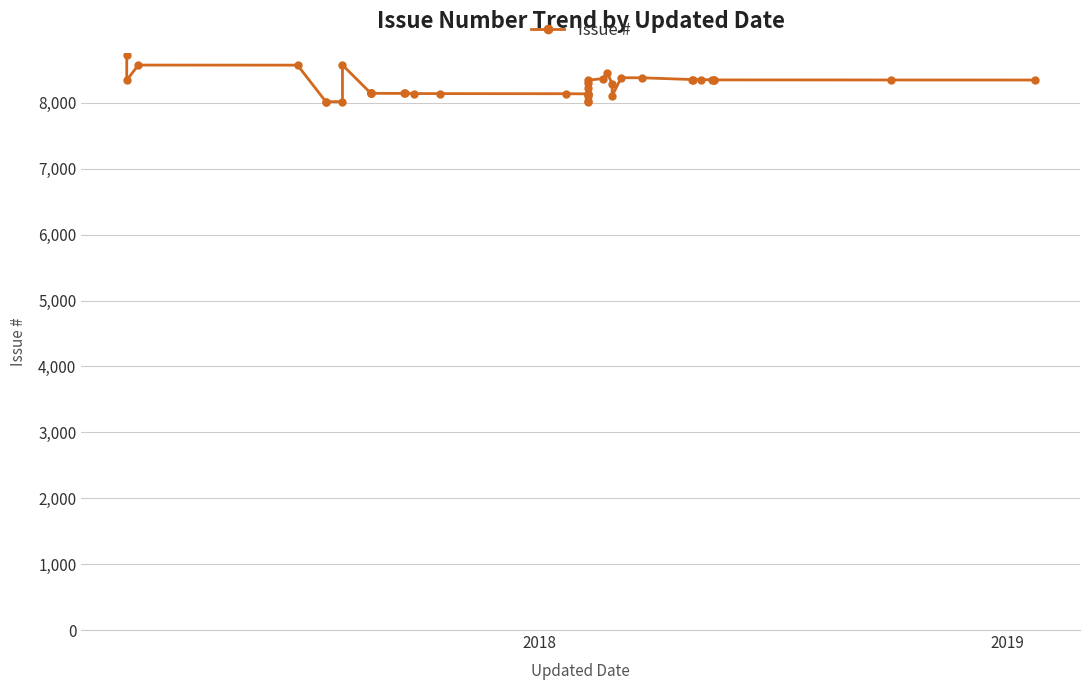

The chart shows a value of 4913 at 32. True or false?

False